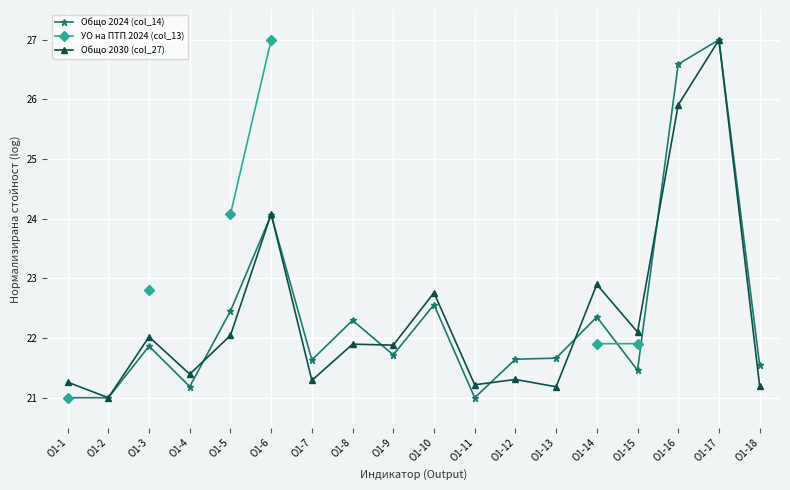

How many interior local peaks does the Общо 2030 (col_27) series have?

7